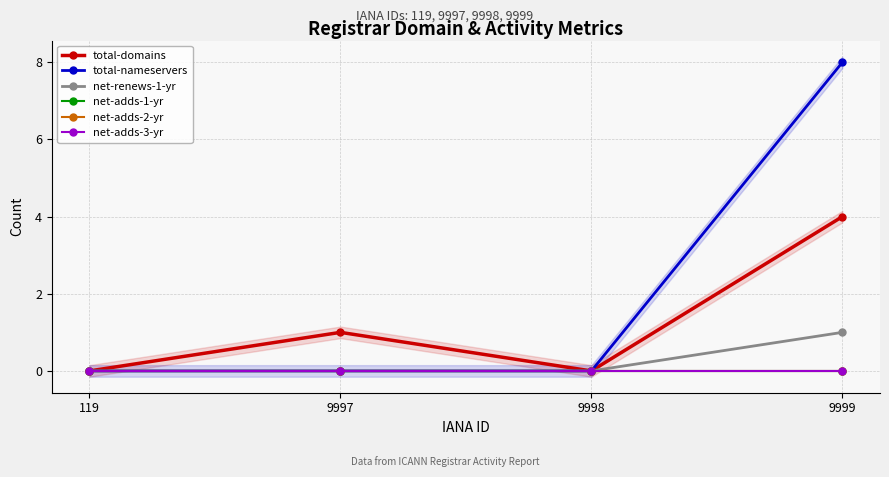

Does the chart display data point markers on the line(s)?

Yes